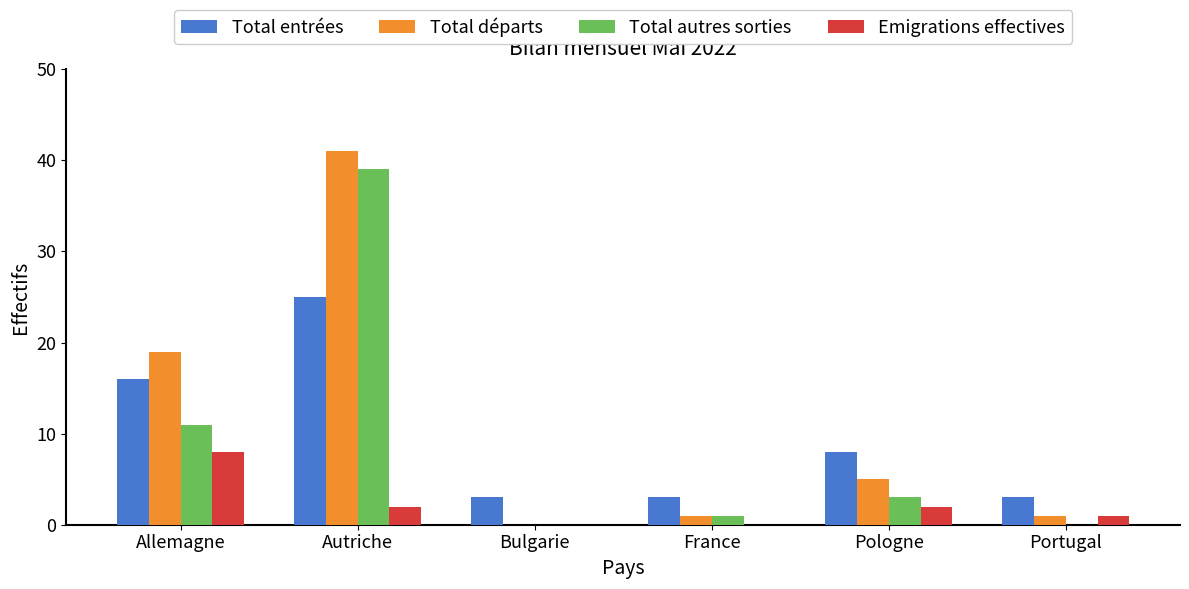

How many data points does each series have?

6